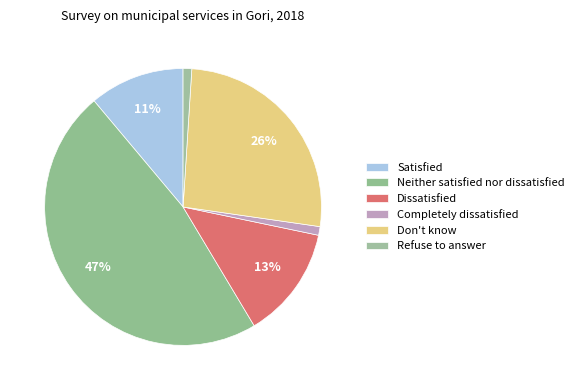

How many segments does this pie chart have?

6